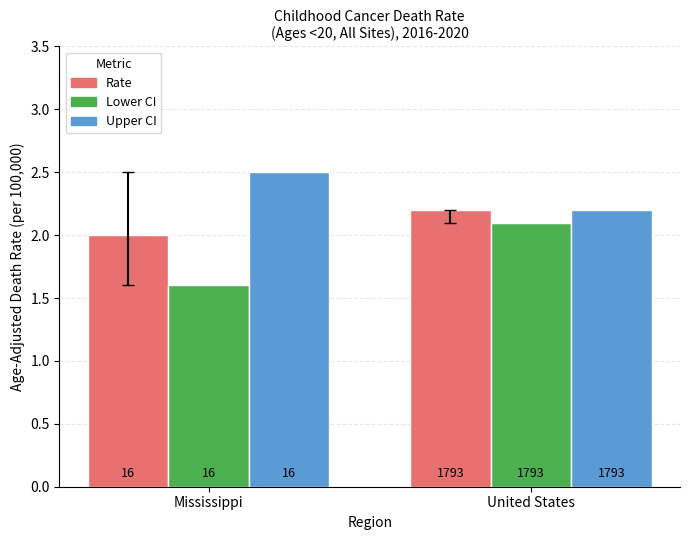

Reading right to left, what are all the values shown in this chart?

Rate: 2.2	2.0
Lower CI: 2.1	1.6
Upper CI: 2.2	2.5